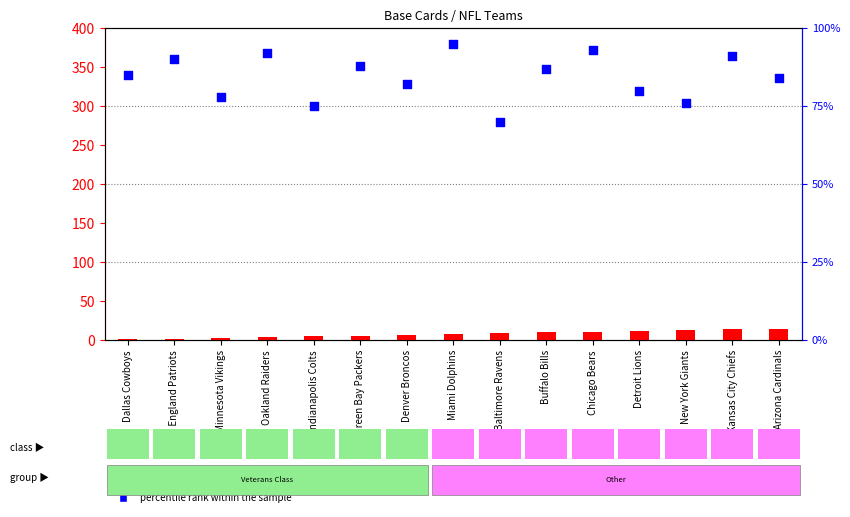

Which series has the largest Y range (max minus min)?

percentile rank within the sample